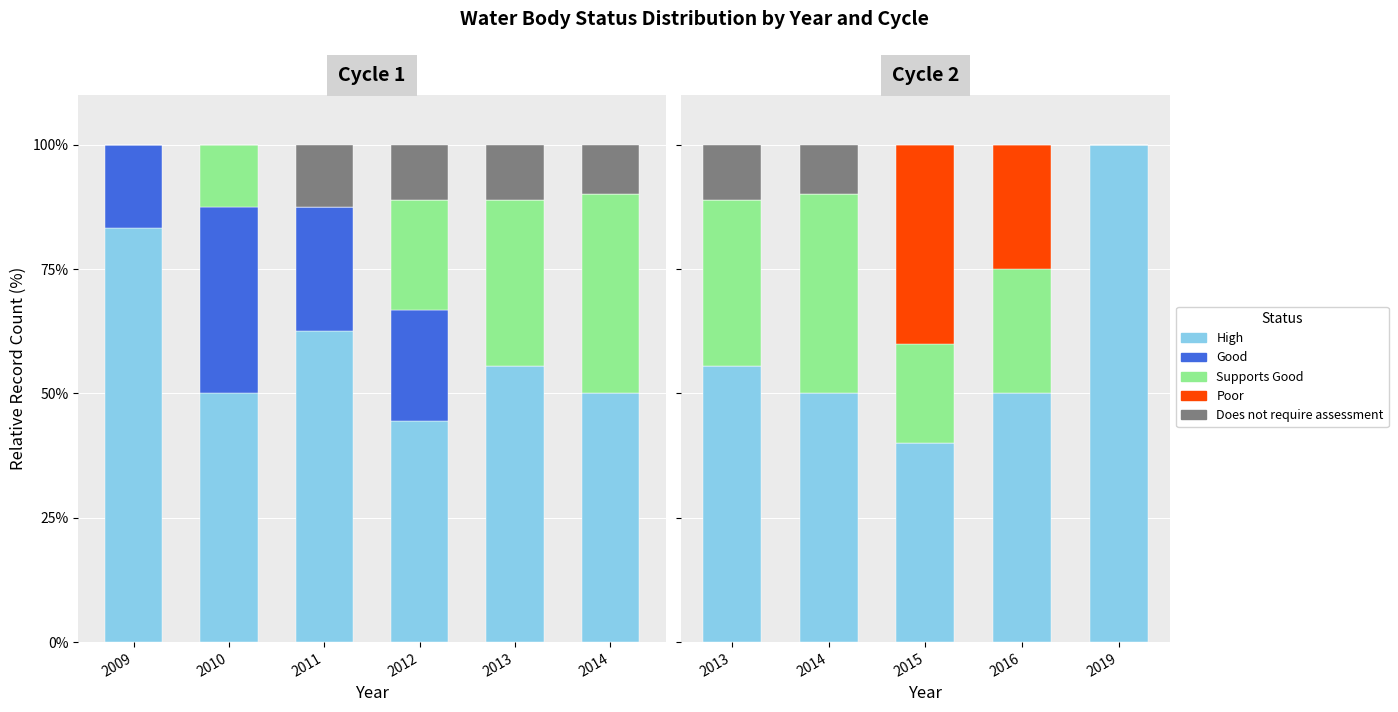

Which series has the largest total across all categories?

High